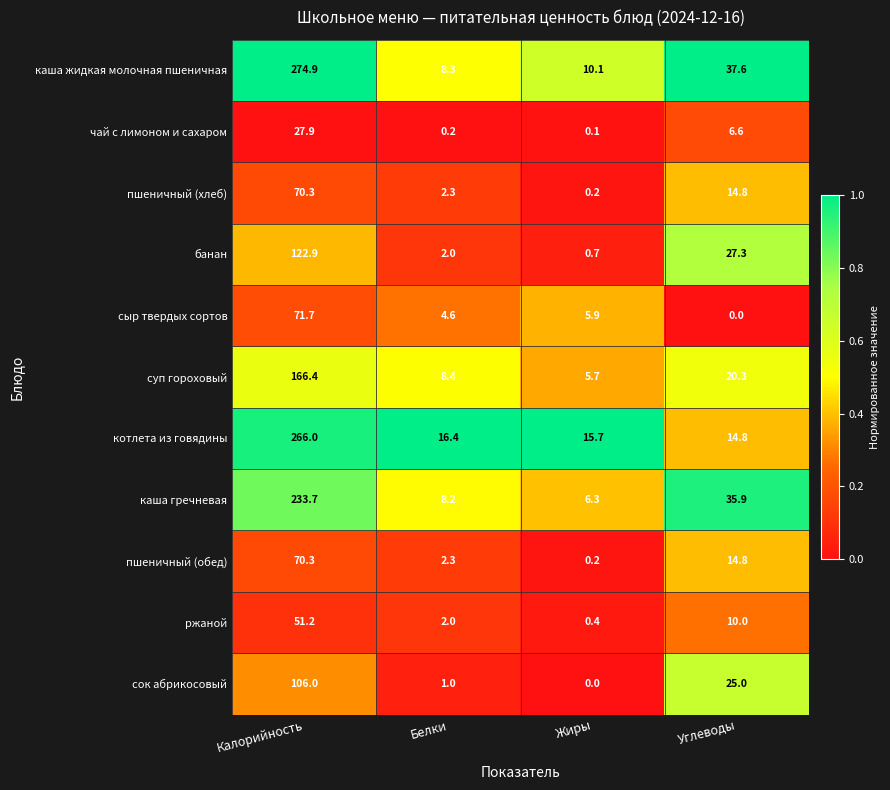

What value does the суп гороховый series have at Углеводы?

20.3